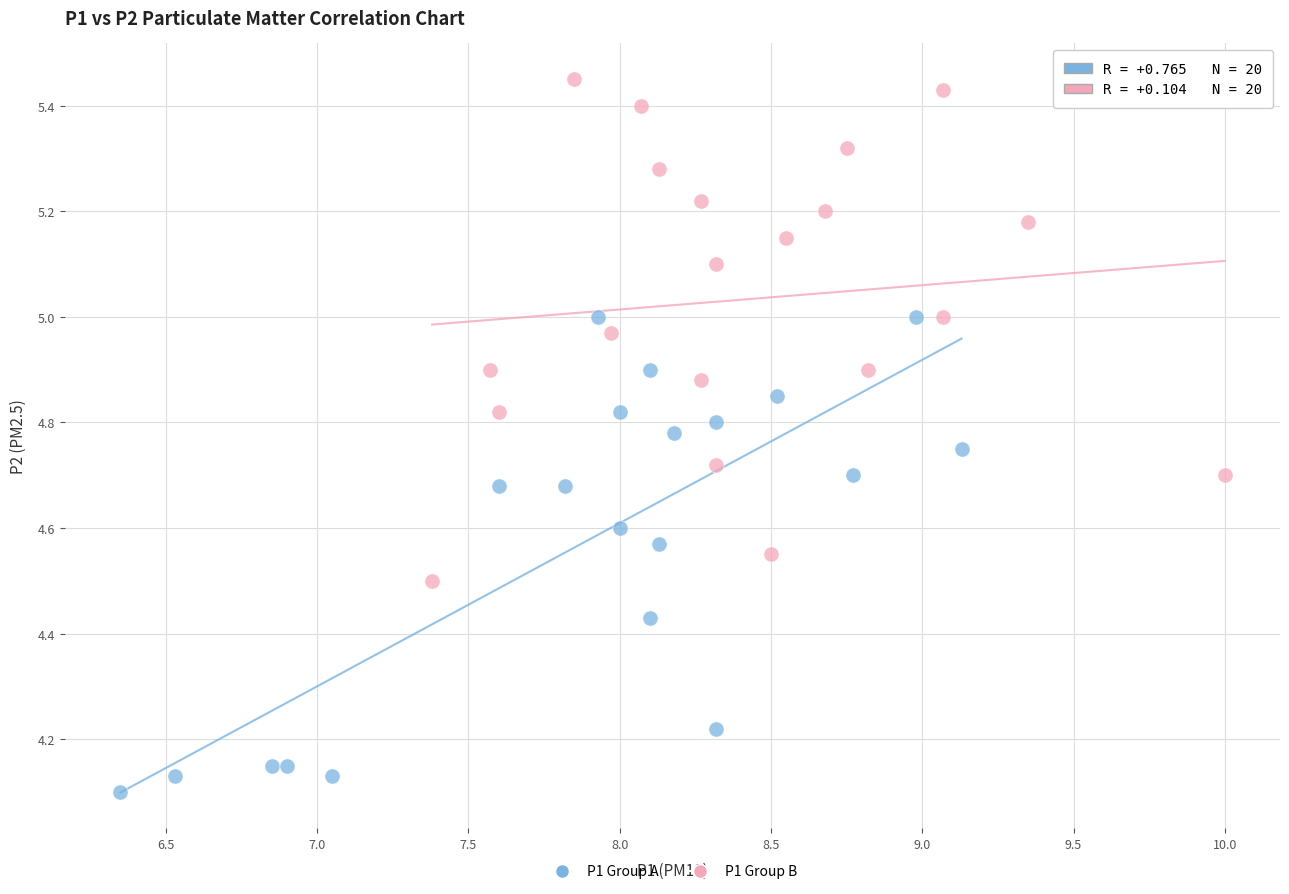

Which series reaches the minimum Y coordinate?

P1 Group A